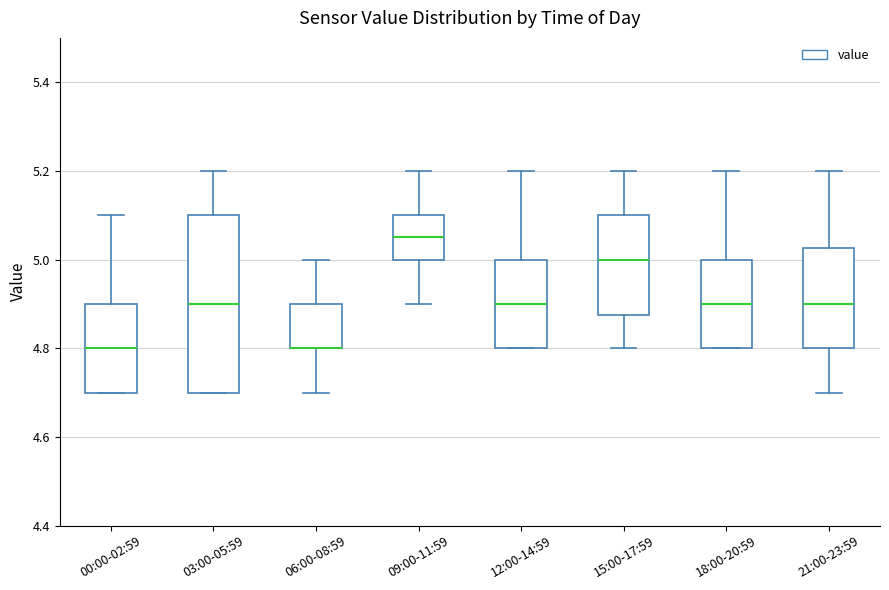

Comparing the boxes themselves (not the whiskers), which one is the tallest?

03:00-05:59